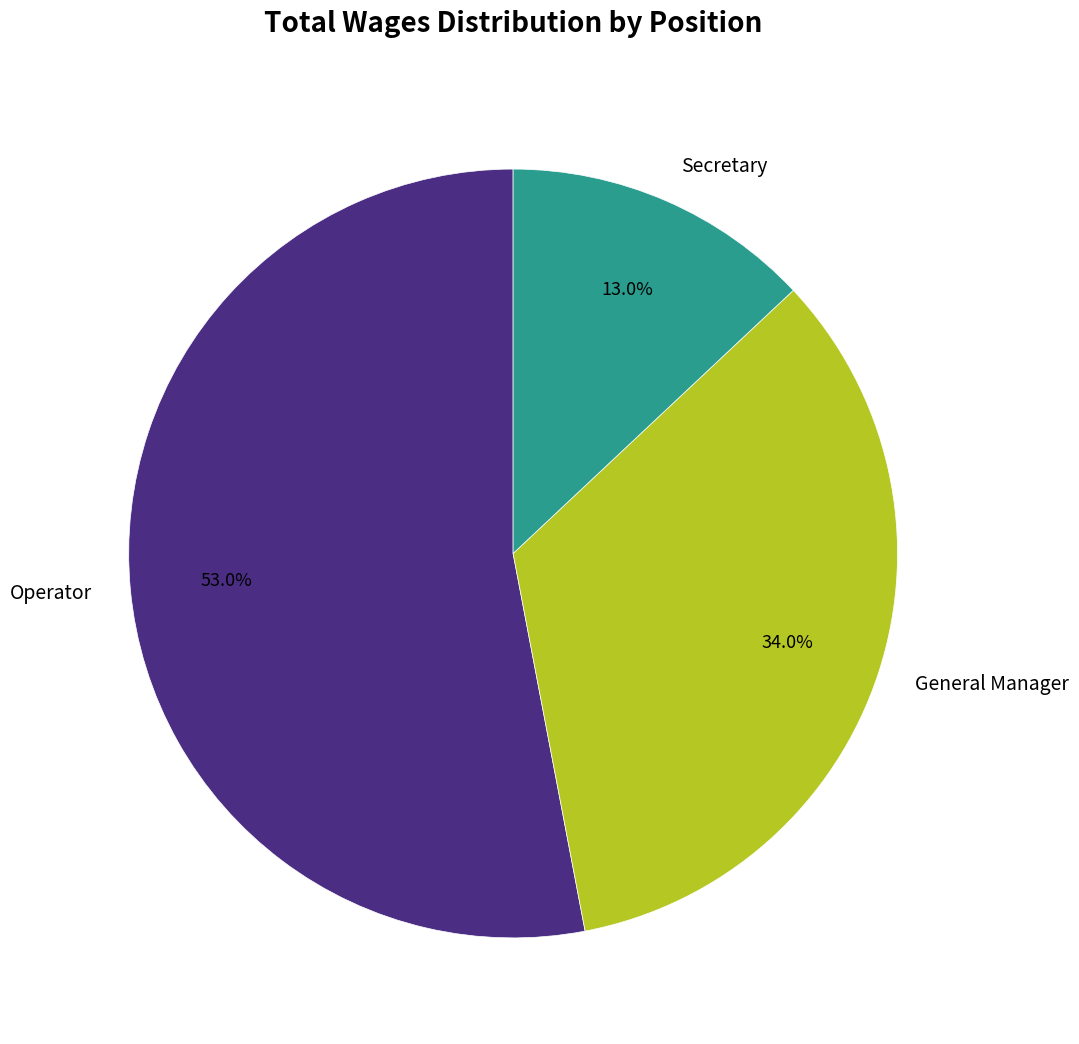

Count the number of slices in the pie.

3